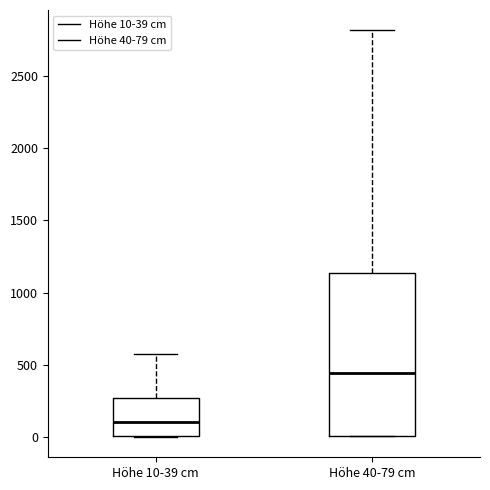

Reading left to right, read every box against the y-axis: the position of its median line, the range the box covers, and the ends of its whiskers. The values are not printed on the chart, so give them approximately, as read against the axis.

Höhe 10-39 cm: median 100, box 0 to 250, whiskers 0 to 550
Höhe 40-79 cm: median 450, box 0 to 1150, whiskers 0 to 2800